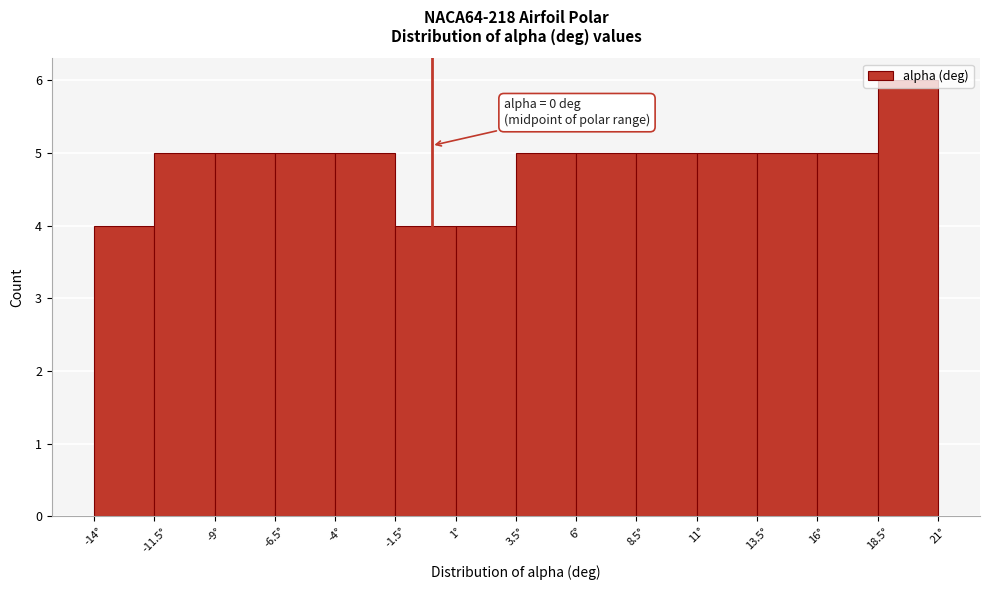

Which range on the x-axis has the tallest bar?

18.5 to 21.0